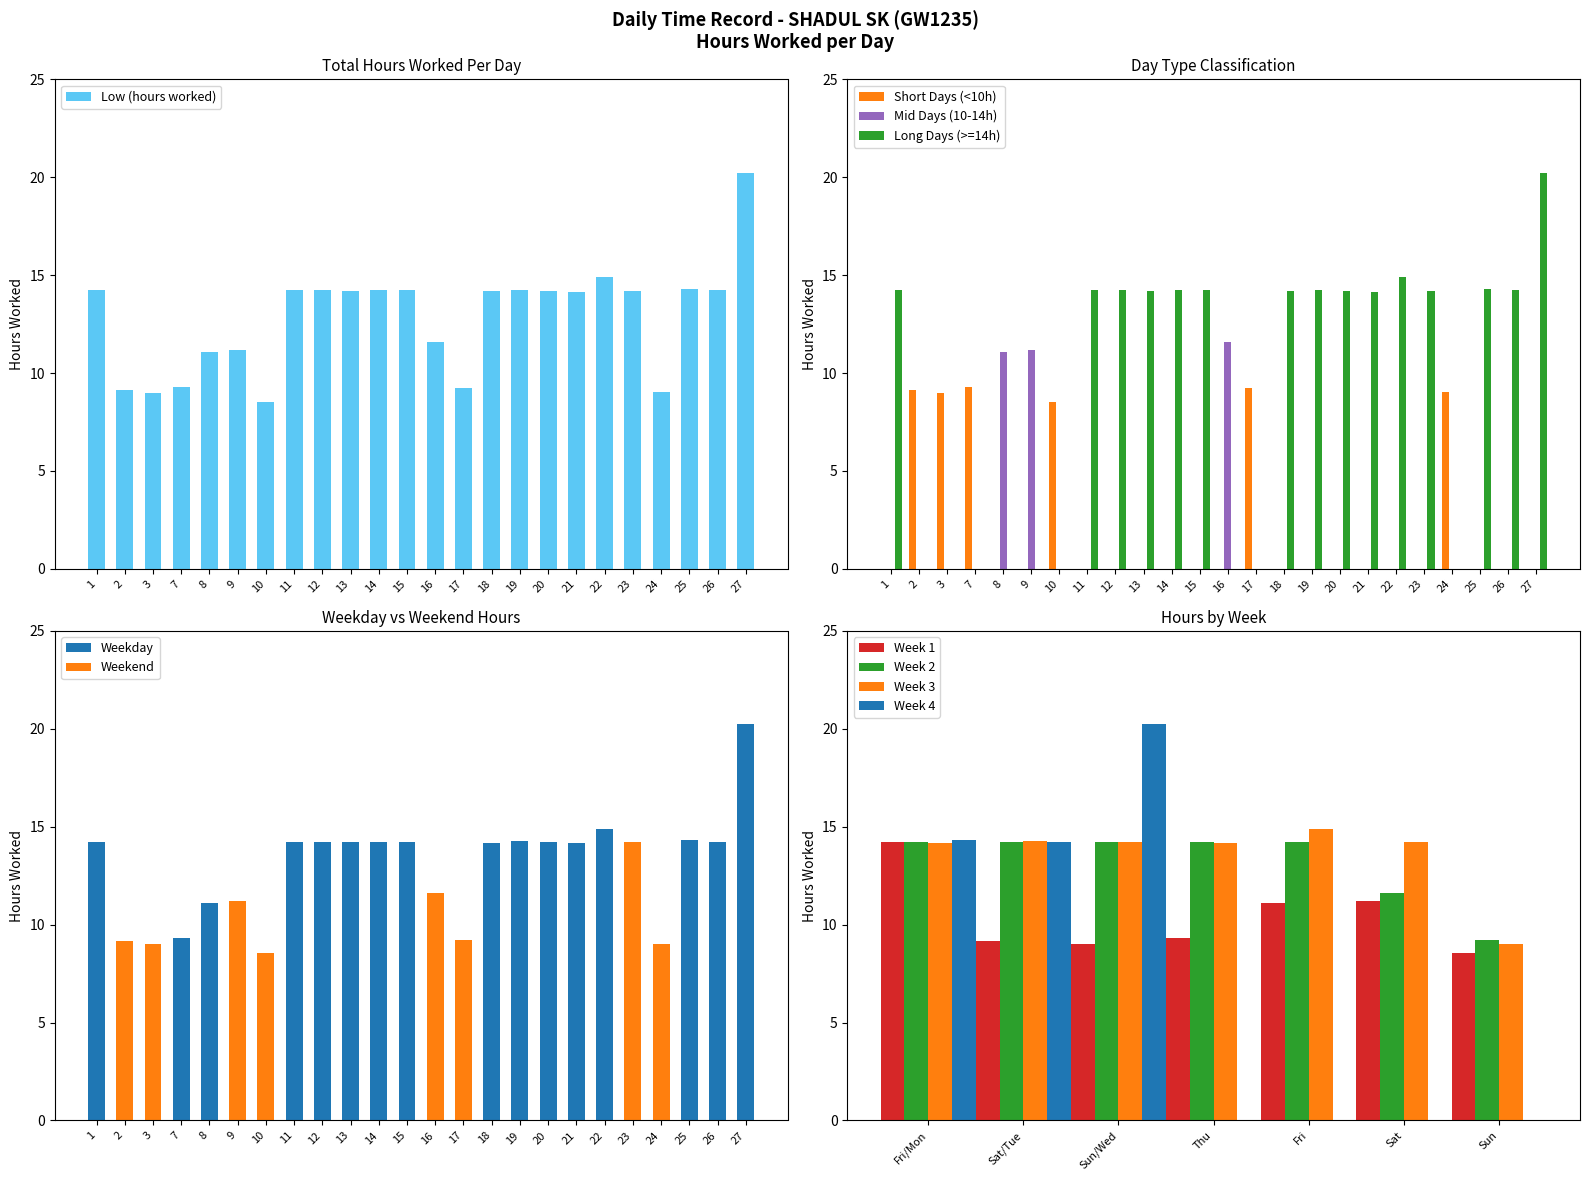

What is the maximum value for Long Days (>=14h)?

20.2